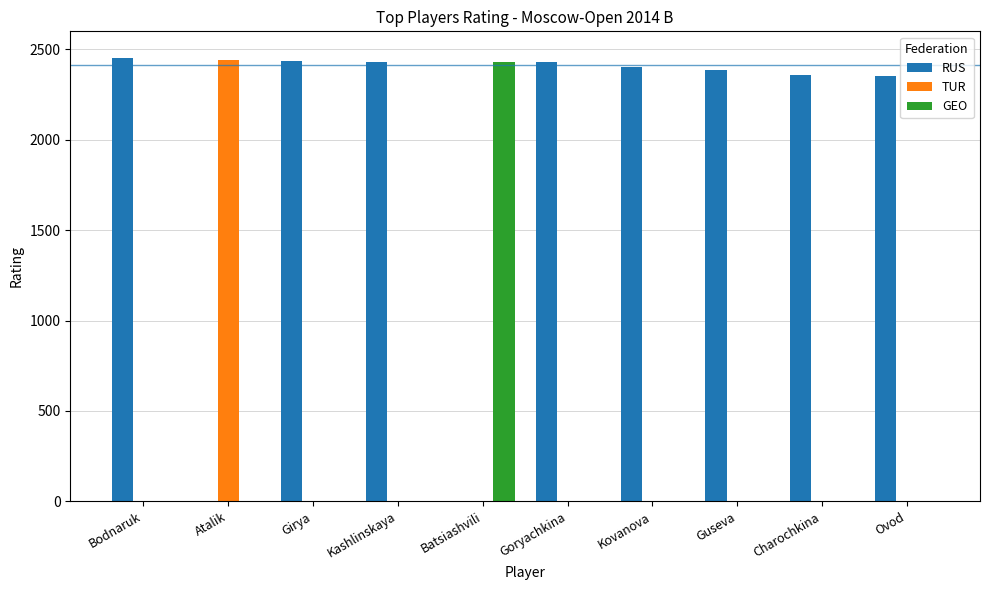

What is the sum of all GEO values?

2428